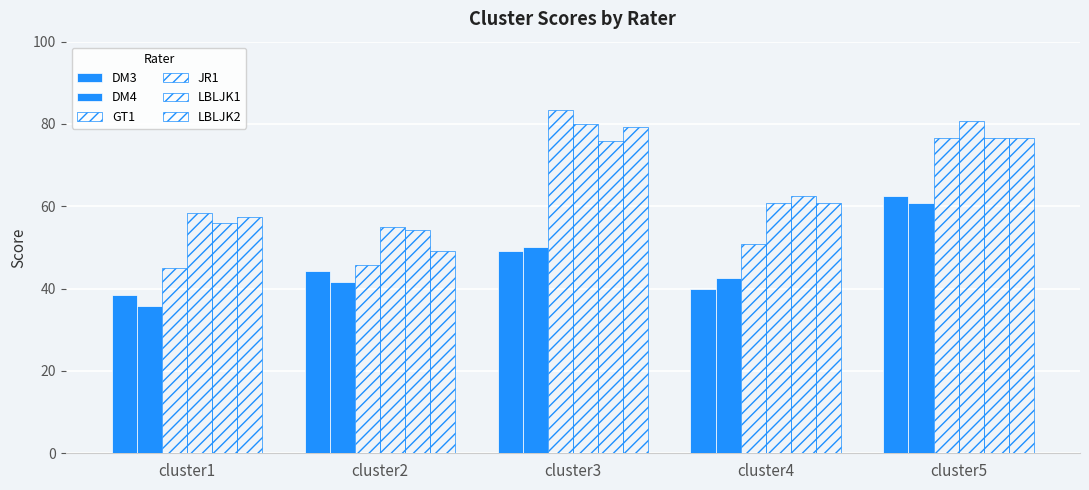

How many bars are there in each group?

6